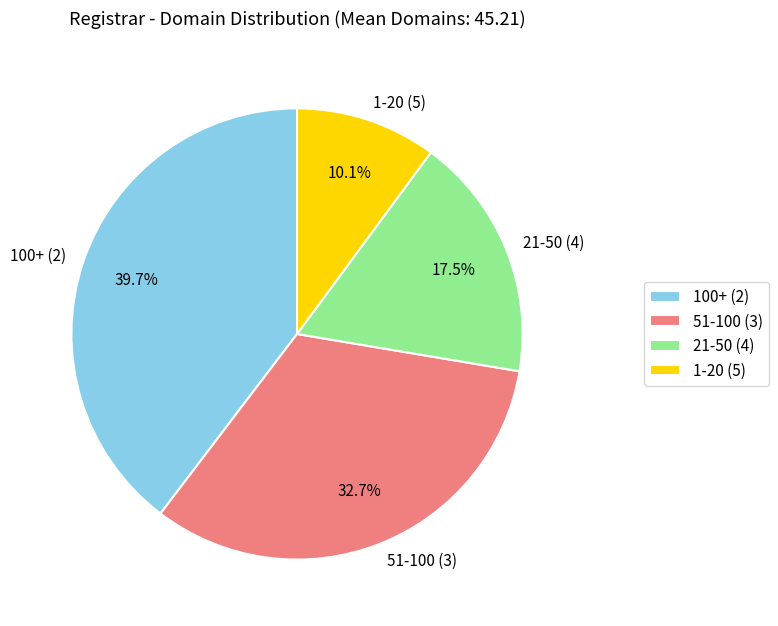

Does 21-50 (4) represent more than half of the total?

No